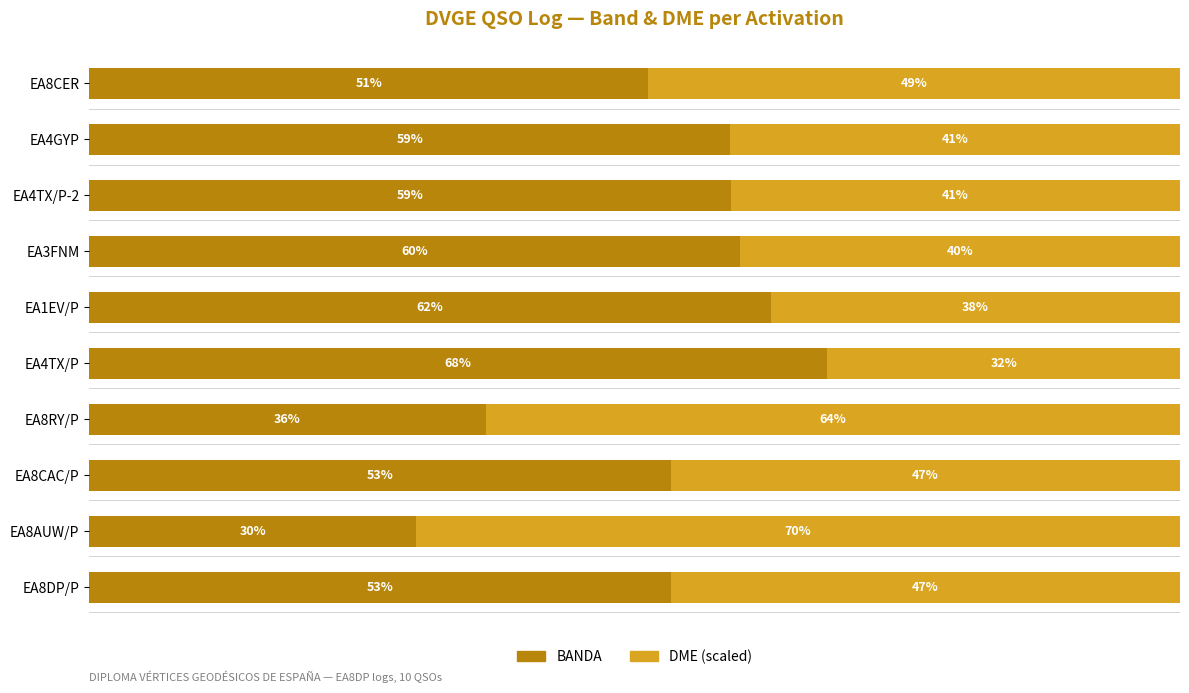

What are all the series names shown in the legend?

BANDA, DME (scaled)